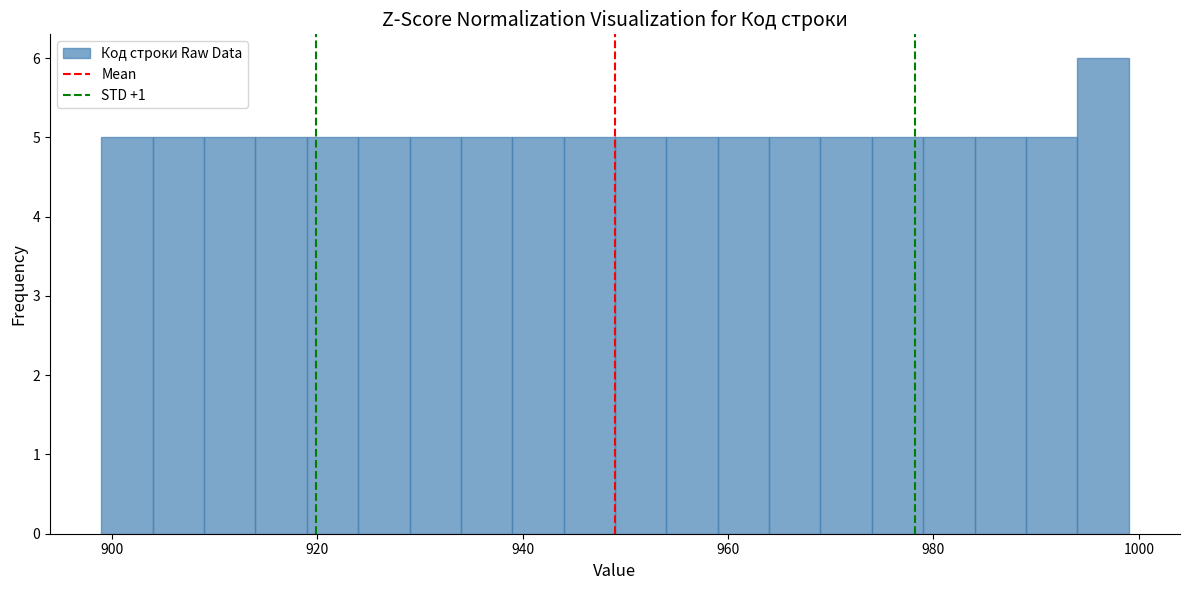

Around what value on the x-axis is the tallest bar? Give the approximate position of its centre, as read against the axis.

996